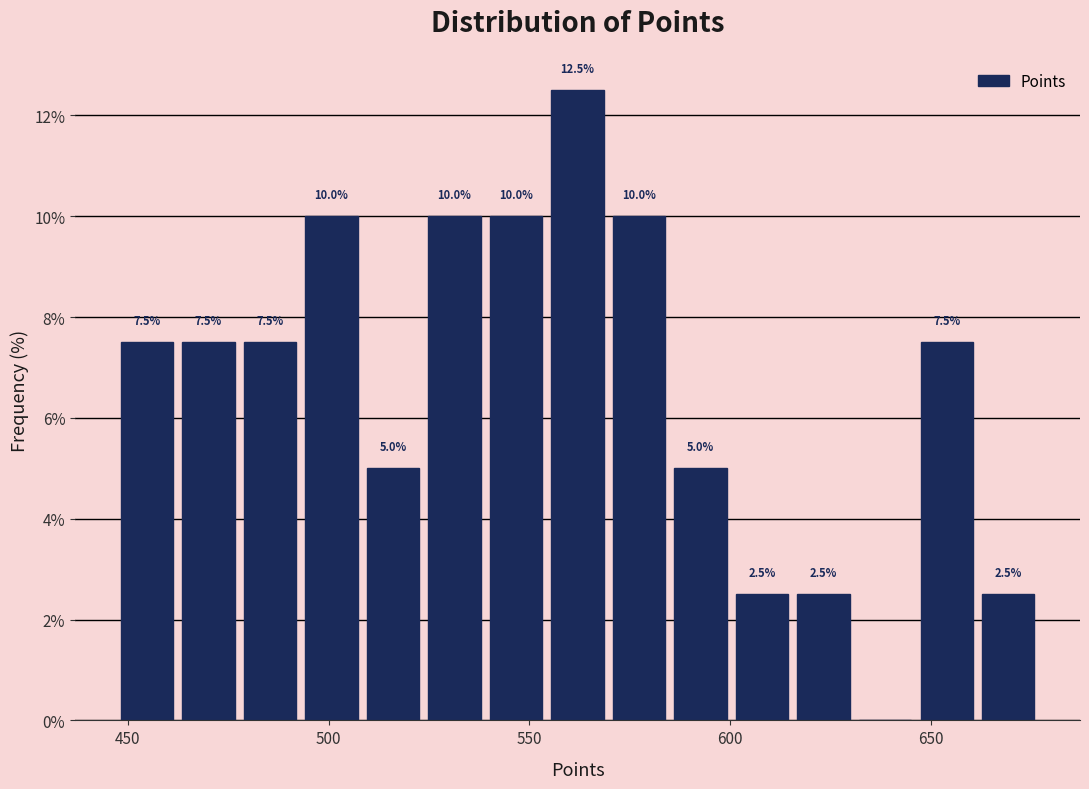

Around what value on the x-axis is the tallest bar? Give the approximate position of its centre, as read against the axis.

560